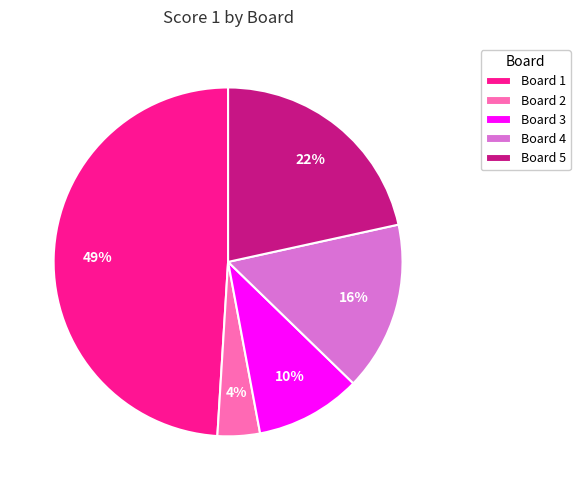

Rank the categories by value from highest to lowest.

Board 1, Board 5, Board 4, Board 3, Board 2